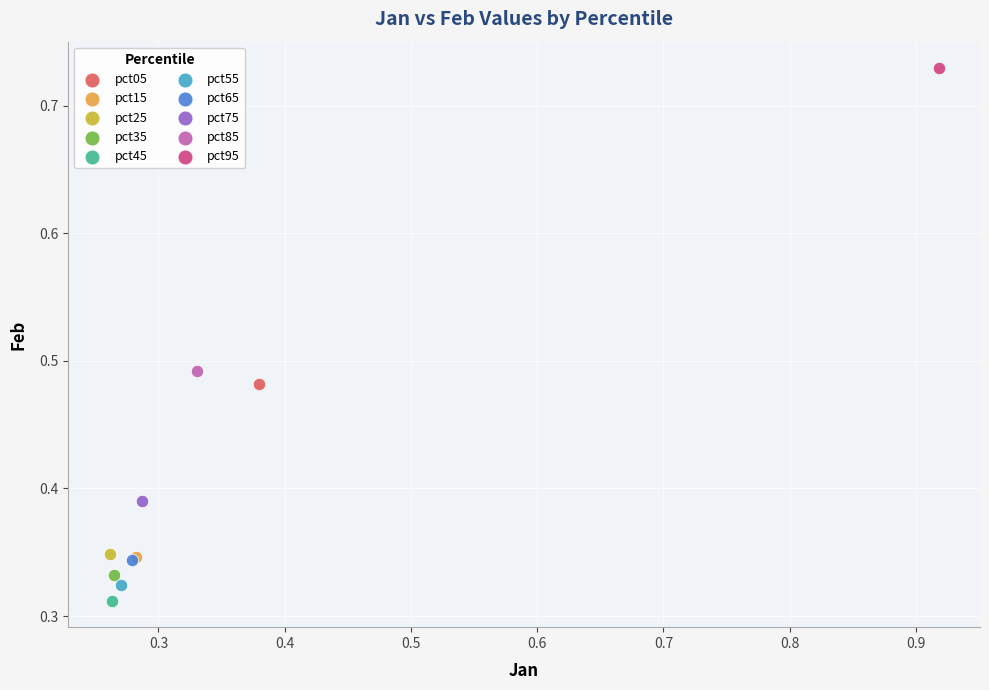

Which series reaches the maximum Y coordinate?

pct95